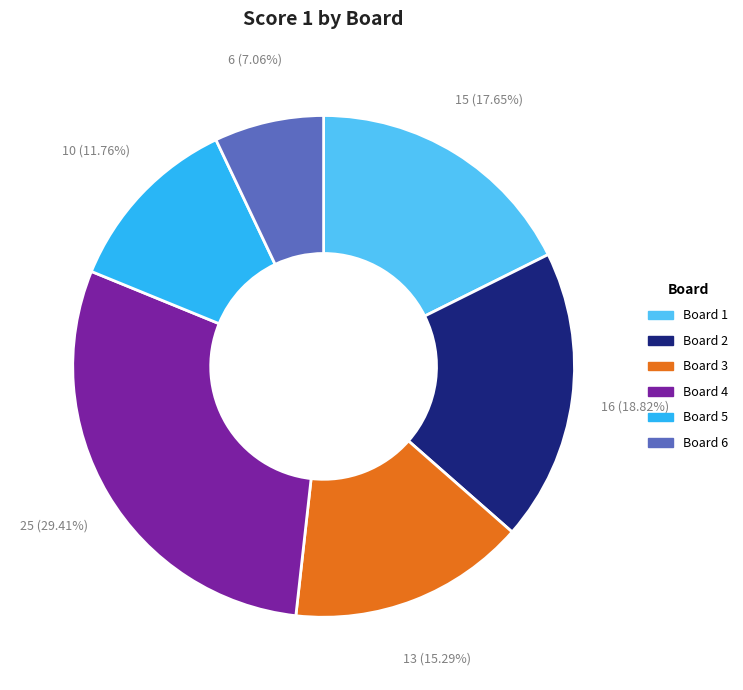

Rank the categories by value from highest to lowest.

Board 4, Board 2, Board 1, Board 3, Board 5, Board 6